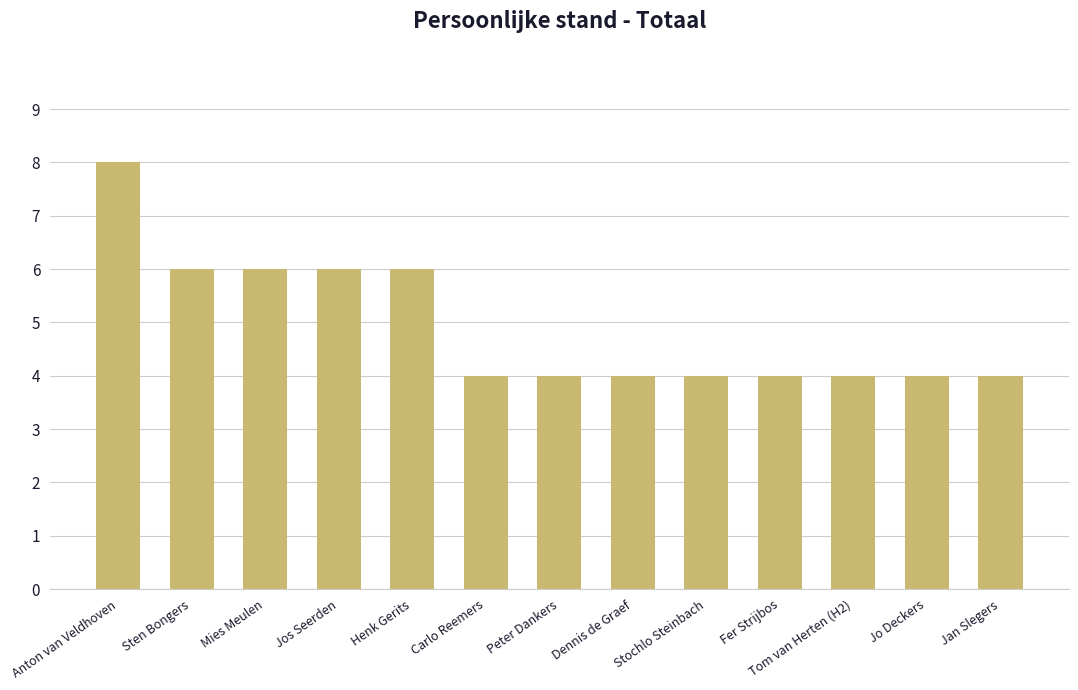

Reading left to right, list all the values displayed in this chart.

8	6	6	6	6	4	4	4	4	4	4	4	4